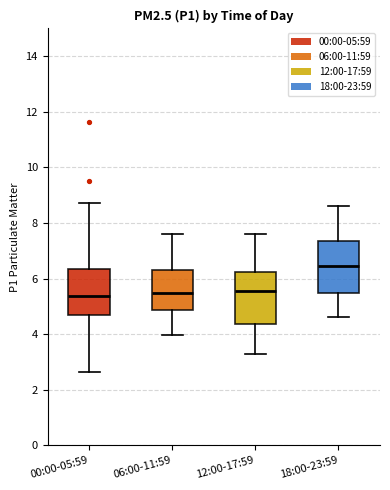

Where does the median line of the box for 06:00-11:59 sit on the y-axis? The values are not printed on the chart, so give them approximately, as read against the axis.

5.4